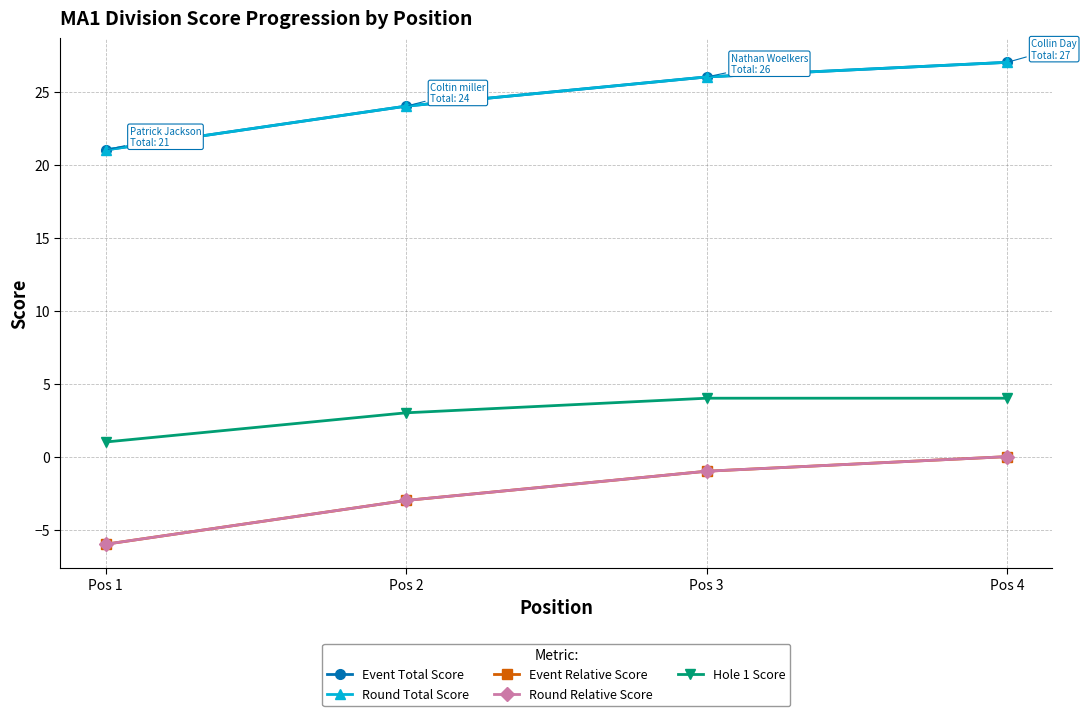

Is this an area chart (filled region under the line)?

No